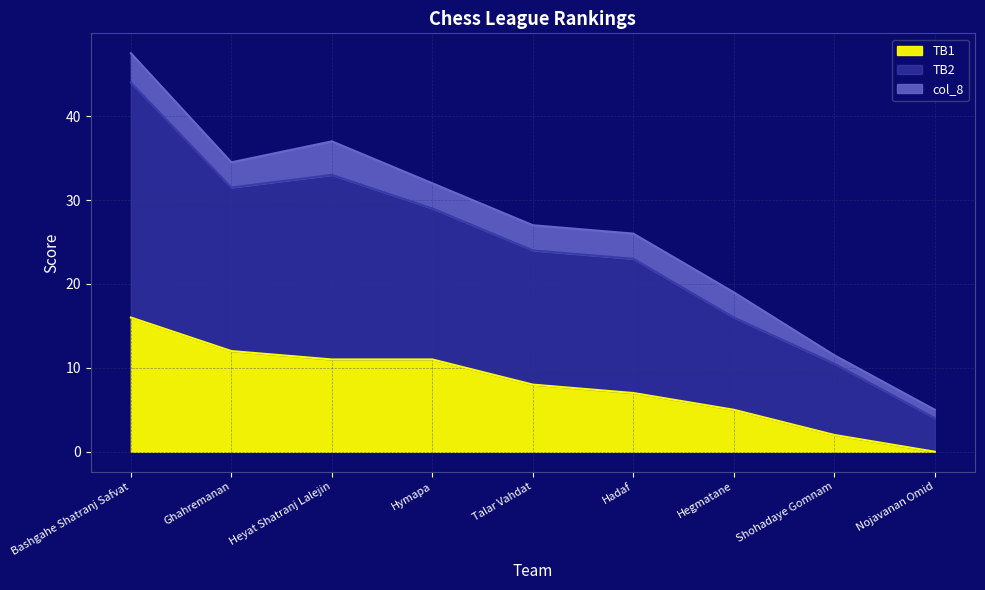

Is it true that TB2 equals 4.0 at Nojavanan Omid?

True